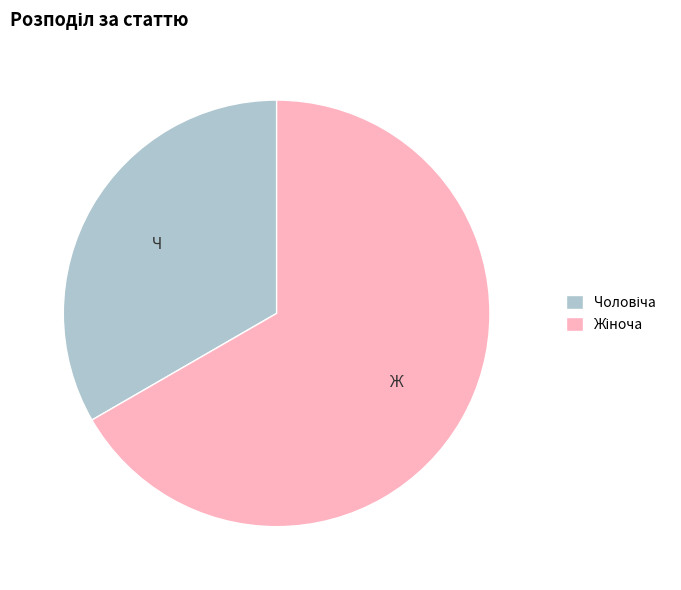

Is there a majority slice in this chart?

Yes